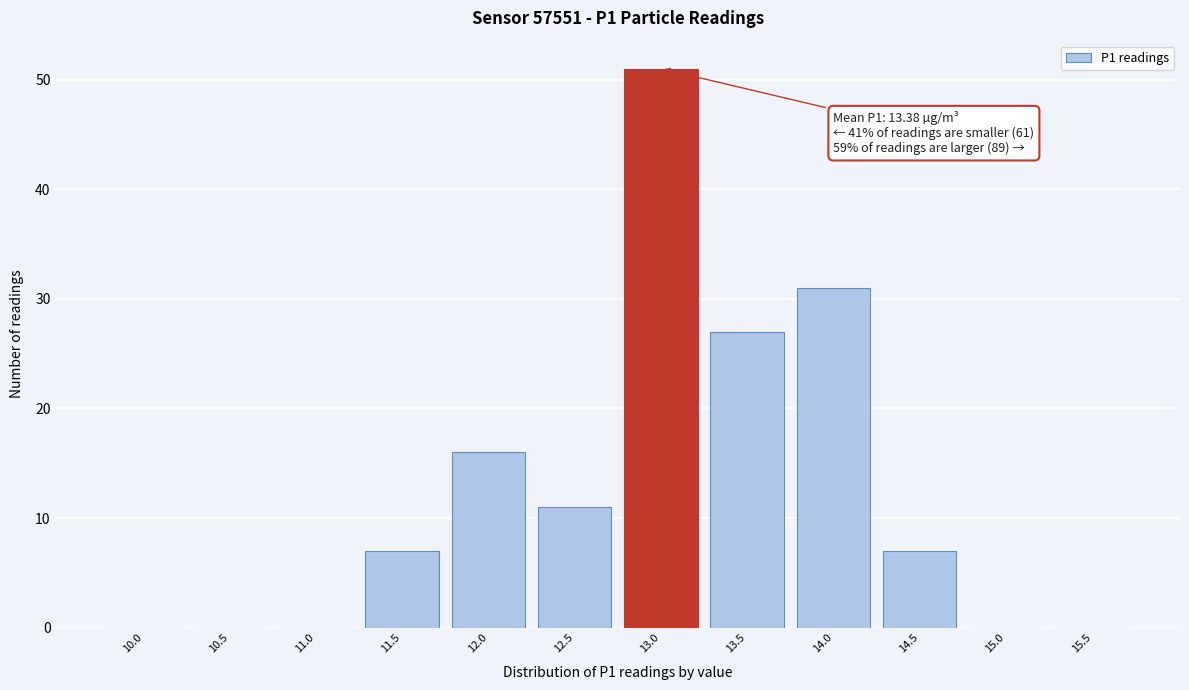

Reading left to right, list all the values displayed in this chart.

10.0=0	10.5=0	11.0=0	11.5=7	12.0=16	12.5=11	13.0=51	13.5=27	14.0=31	14.5=7	15.0=0	15.5=0